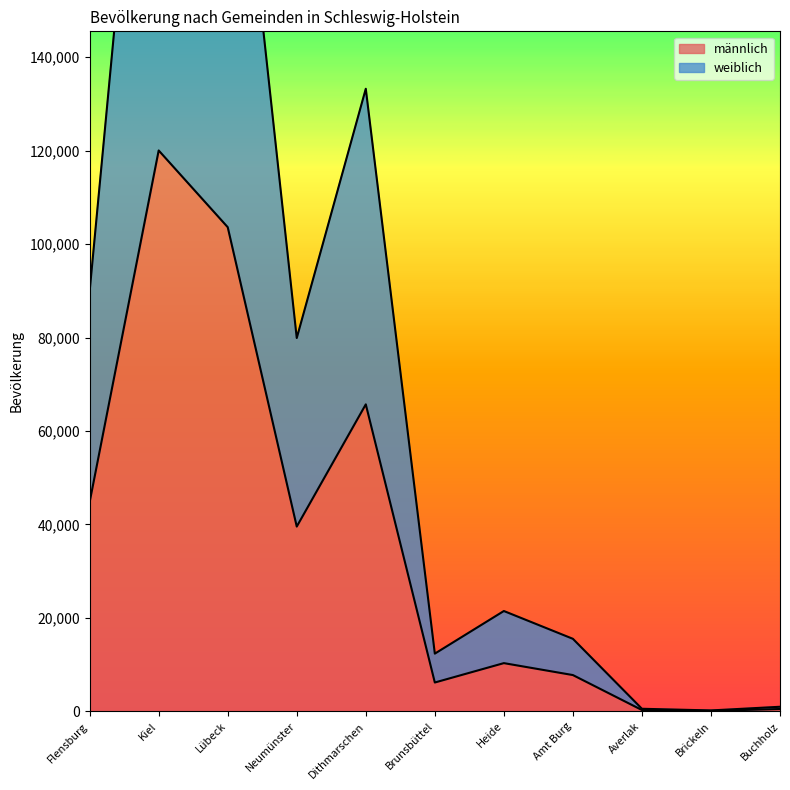

Which series has the widest spread of values?

weiblich